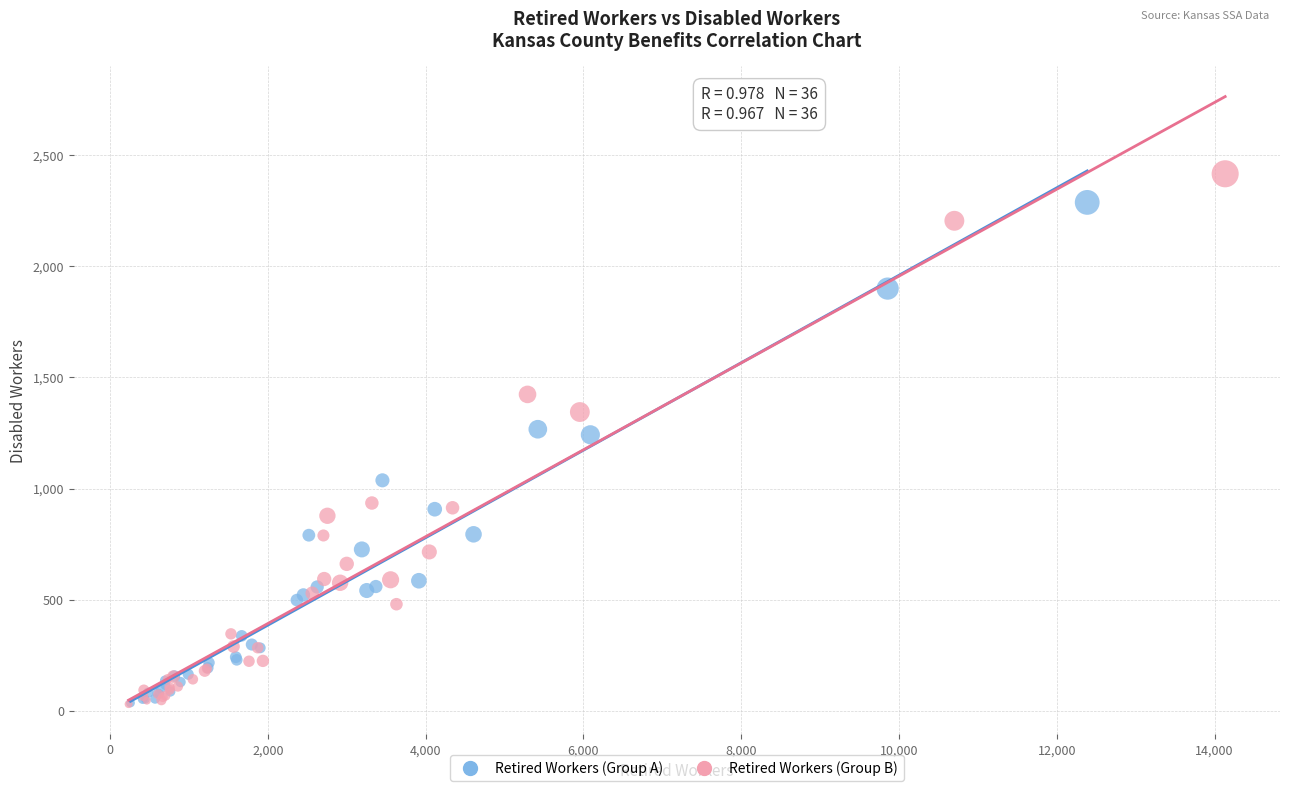

Which series contains the highest Y value?

Retired Workers (Group B)